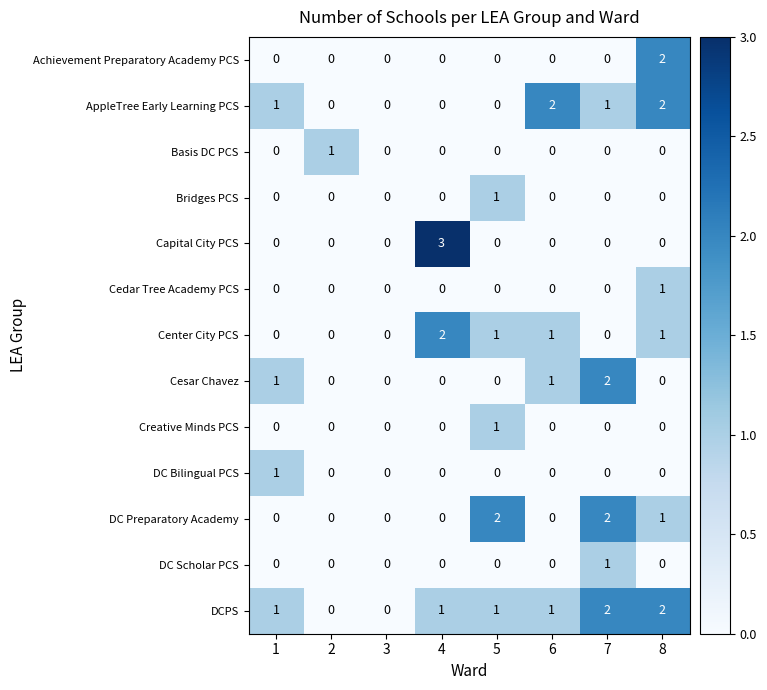

How many data points does each series have?

8